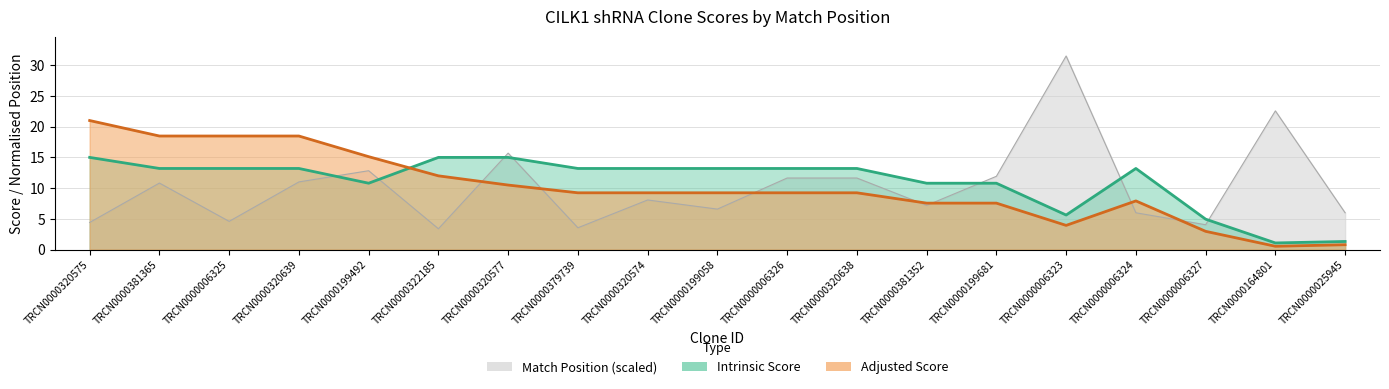

At which category does Match Position reach its first local valley?

TRCN0000006325